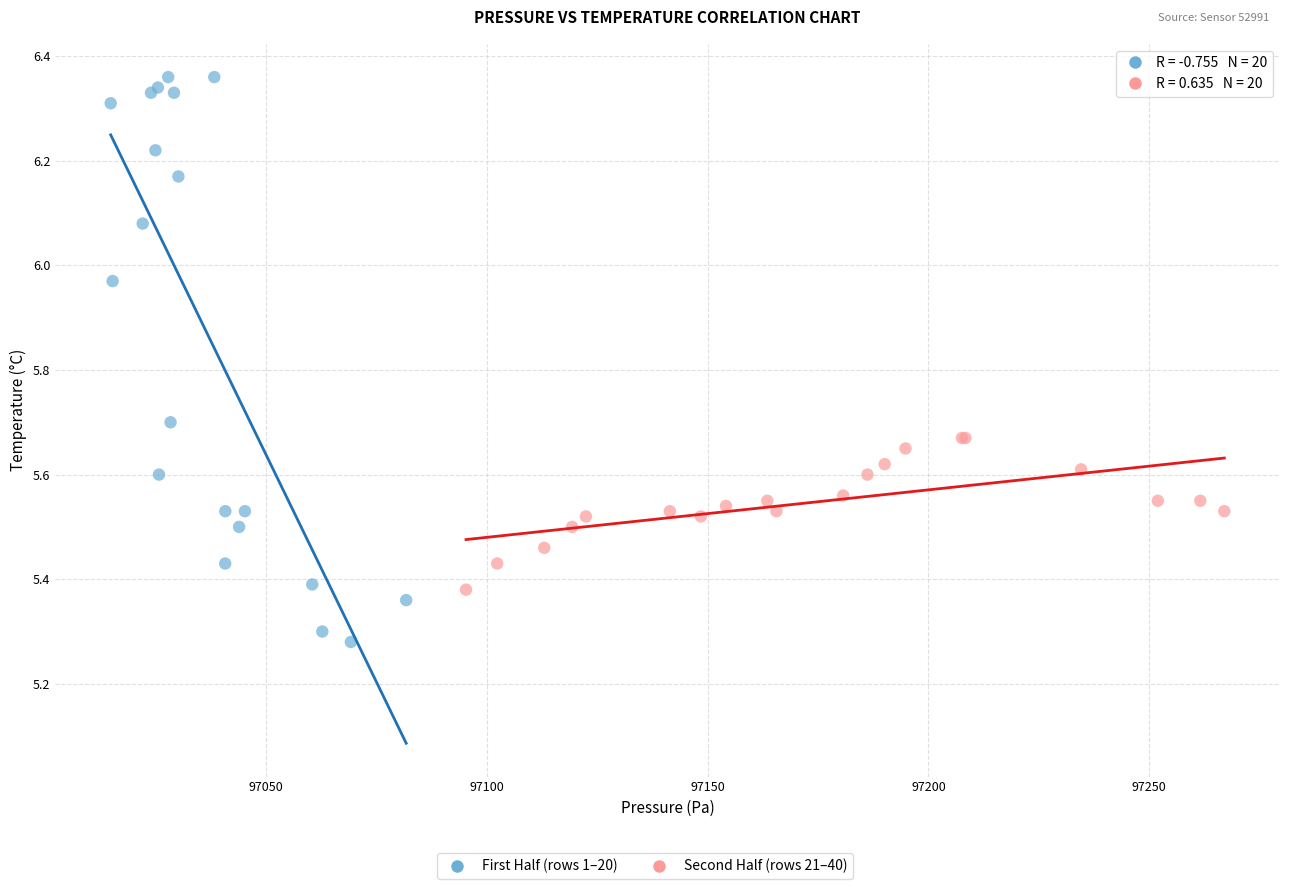

Which series contains the highest Y value?

First Half (rows 1–20)